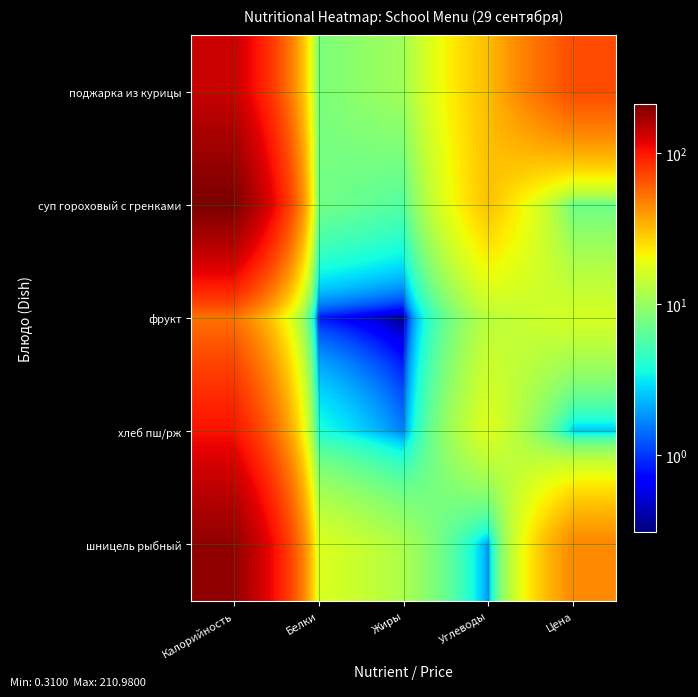

Count the number of data series in this chart.

5